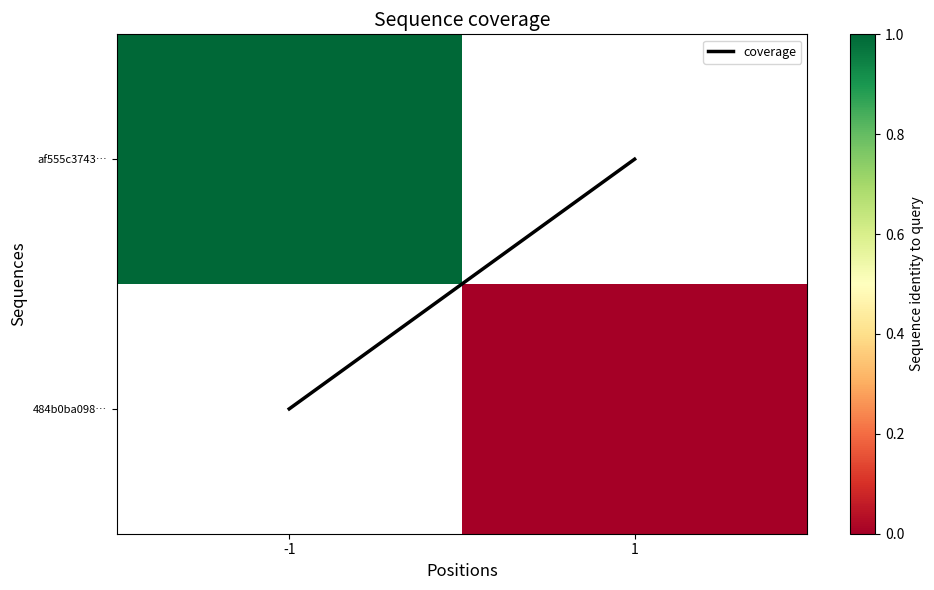

Rank the categories by 484b0ba098… value from highest to lowest.

-1, 1